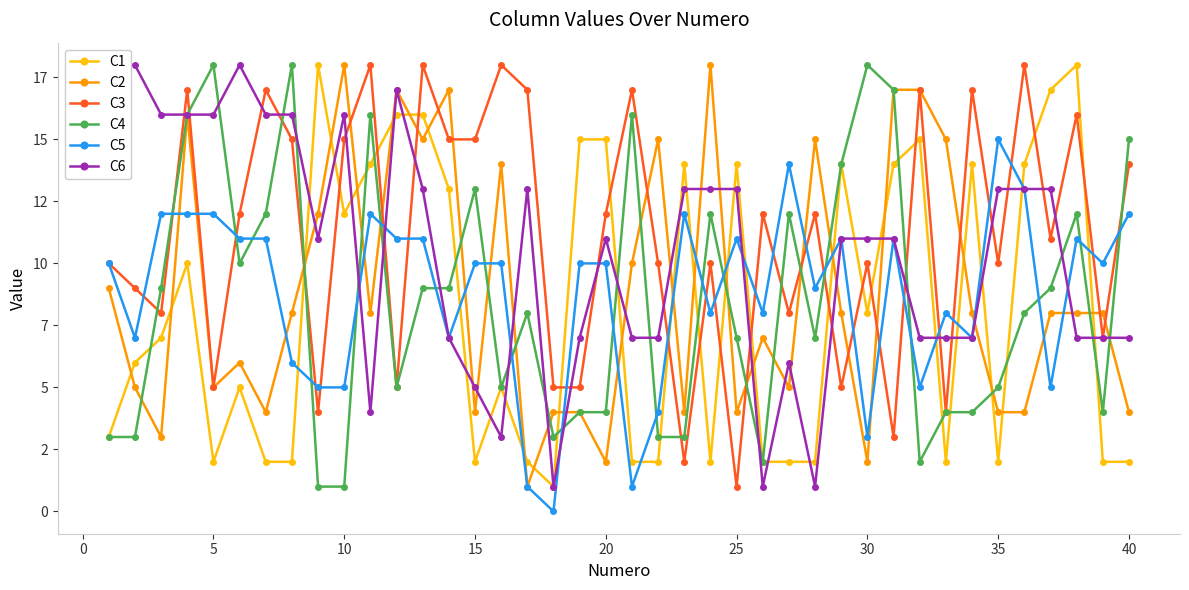

How many lines are shown in the chart?

6